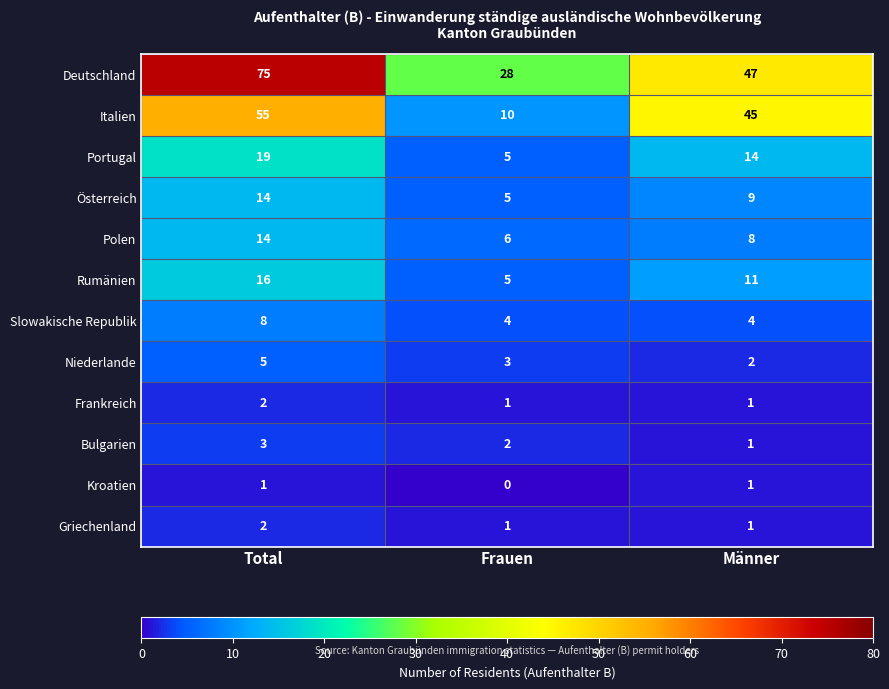

Which series has the widest spread of values?

Deutschland